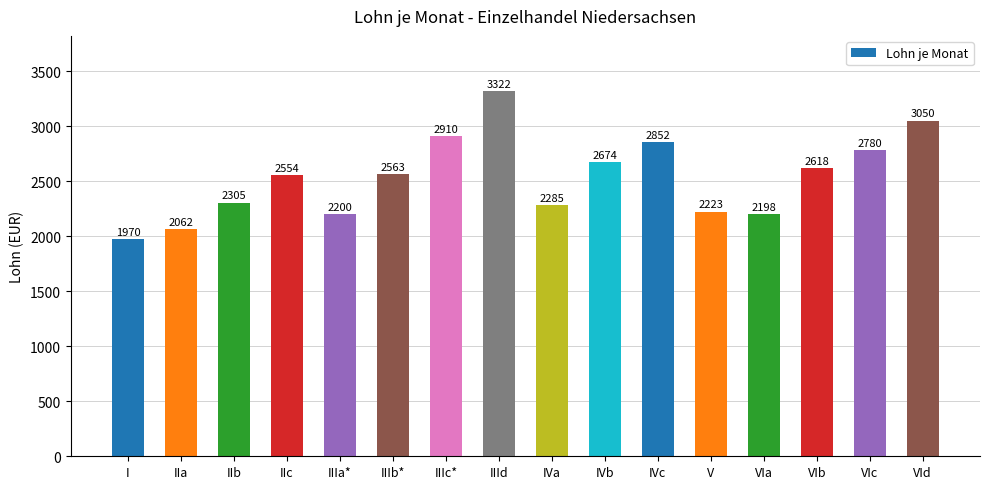

How many series are shown in this chart?

1